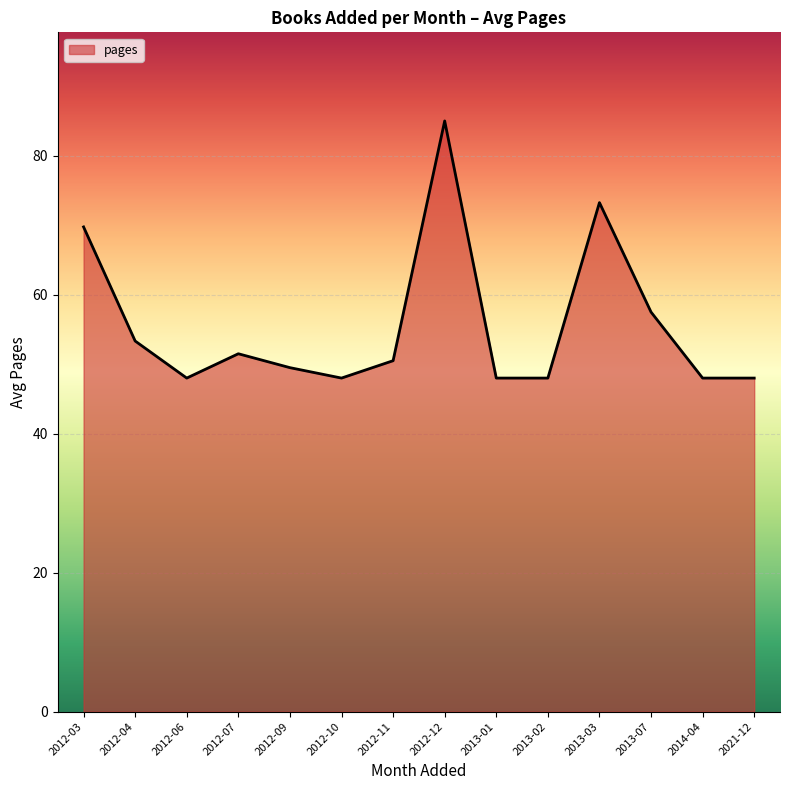

At which label does the data first exceed 50?

2012-03